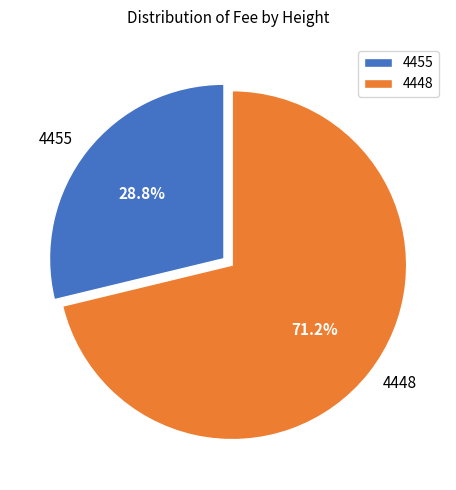

Is the sum of 4448 and 4455 greater than half?

Yes